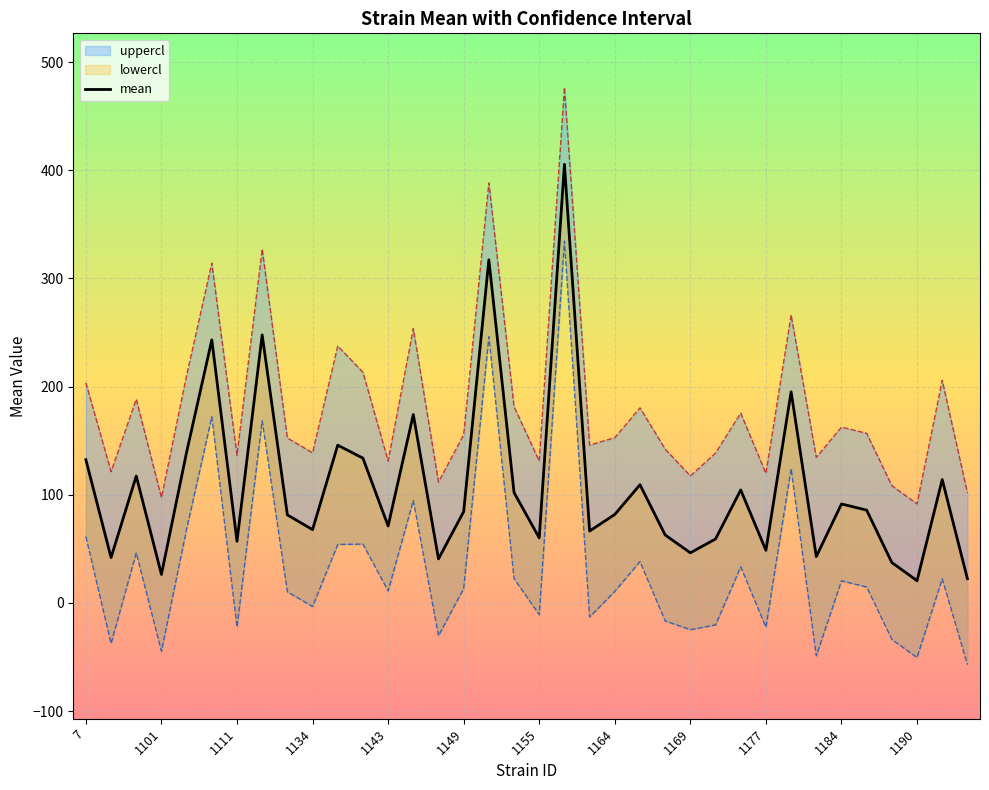

How many values in the lowercl series exceed 13?

18